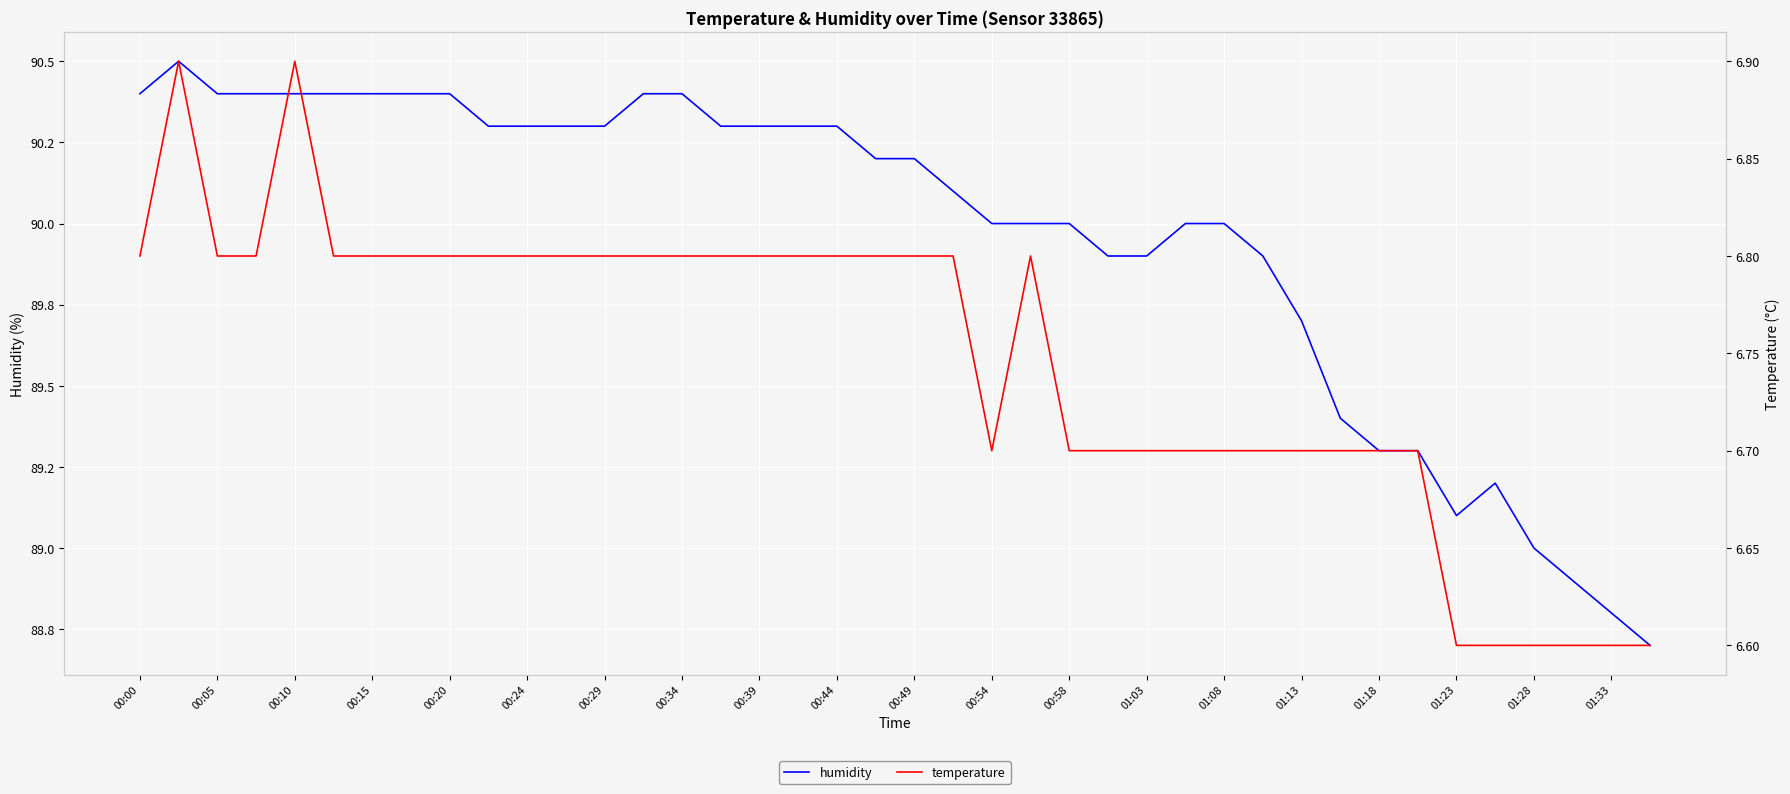

How many values in the humidity series are below 90?

13